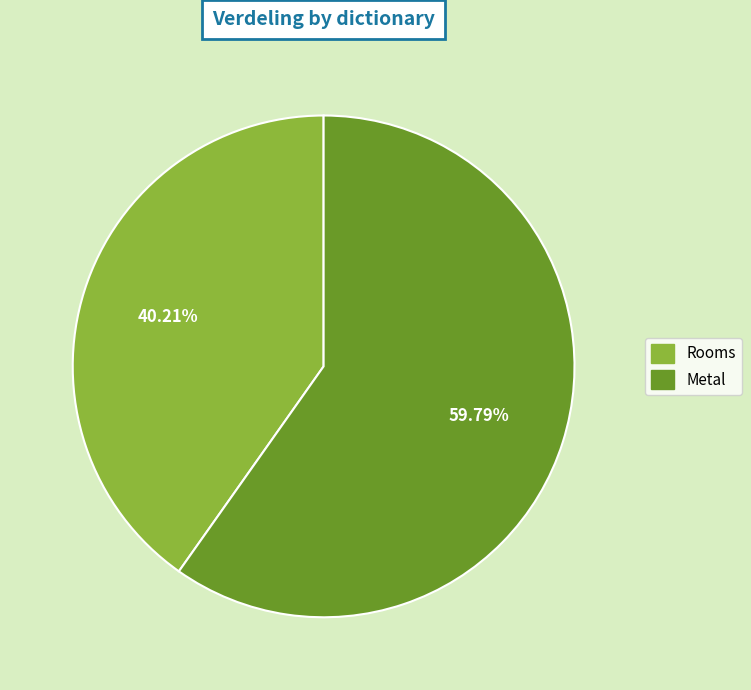

The Rooms slice represents 32% of the pie. True or false?

False